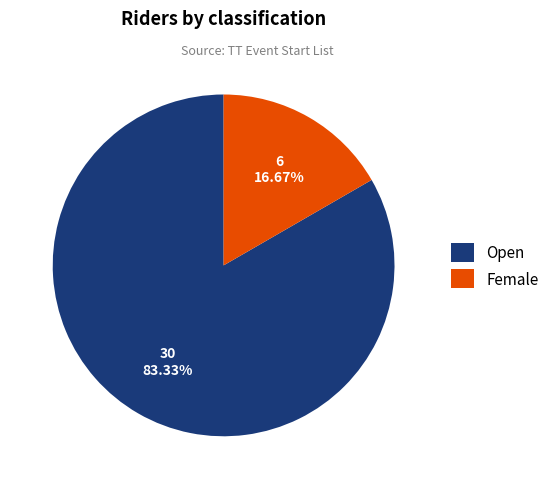

Count the number of slices in the pie.

2